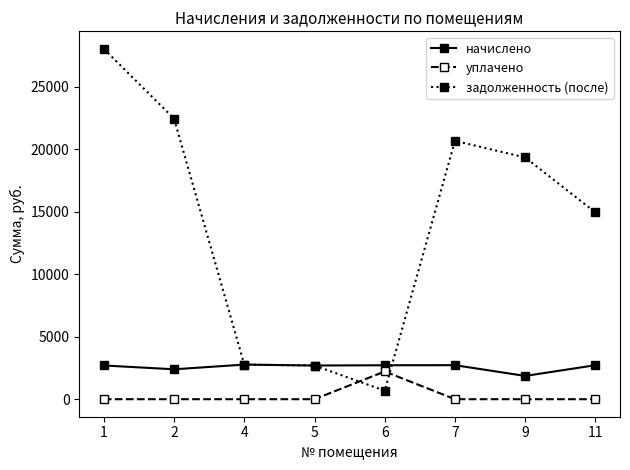

At 9, list the series in order from largest to smallest.

задолженность (после), начислено, уплачено